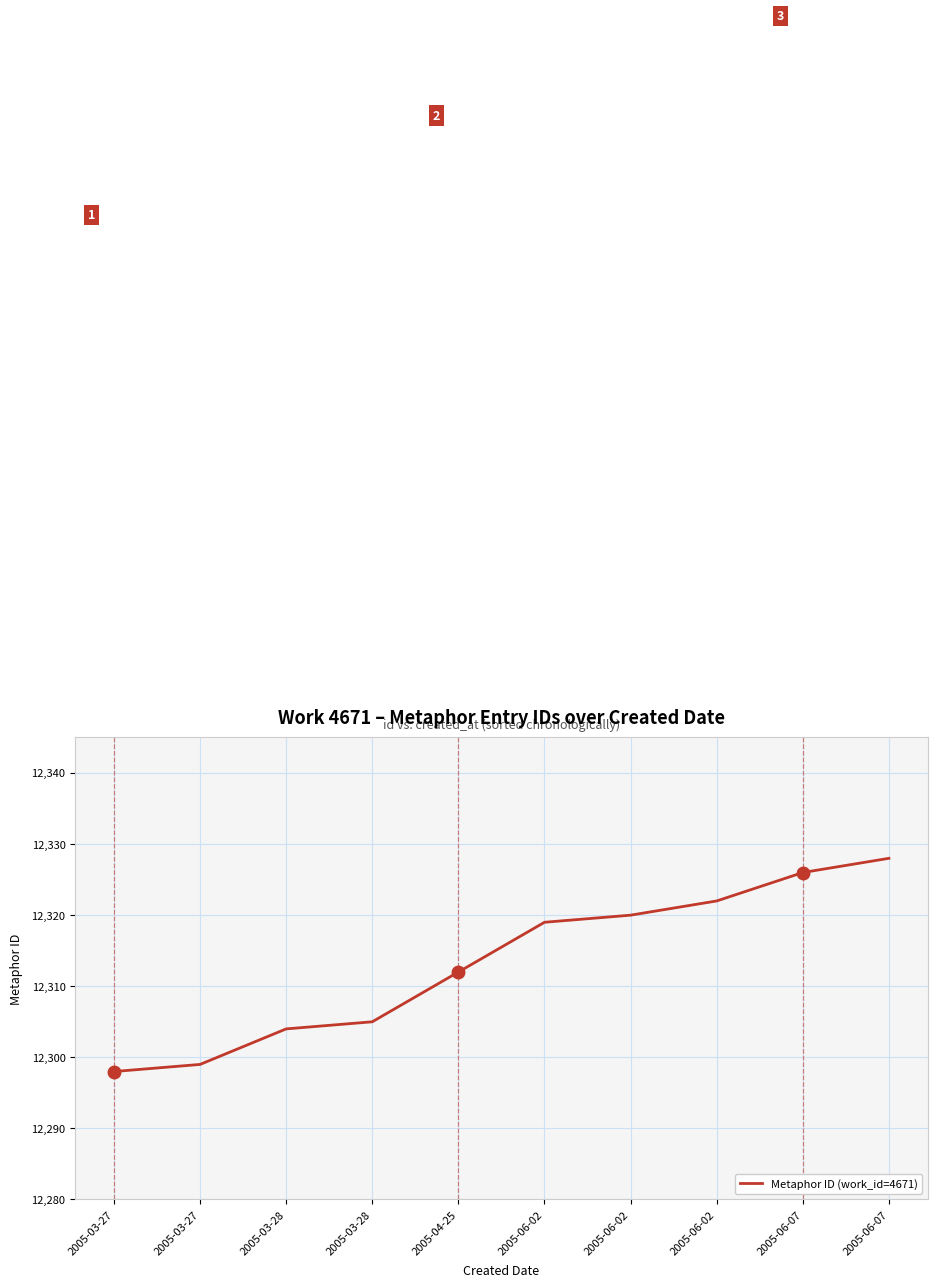

Reading right to left, what are all the values shown in this chart?

12328	12326	12322	12320	12319	12312	12305	12304	12299	12298